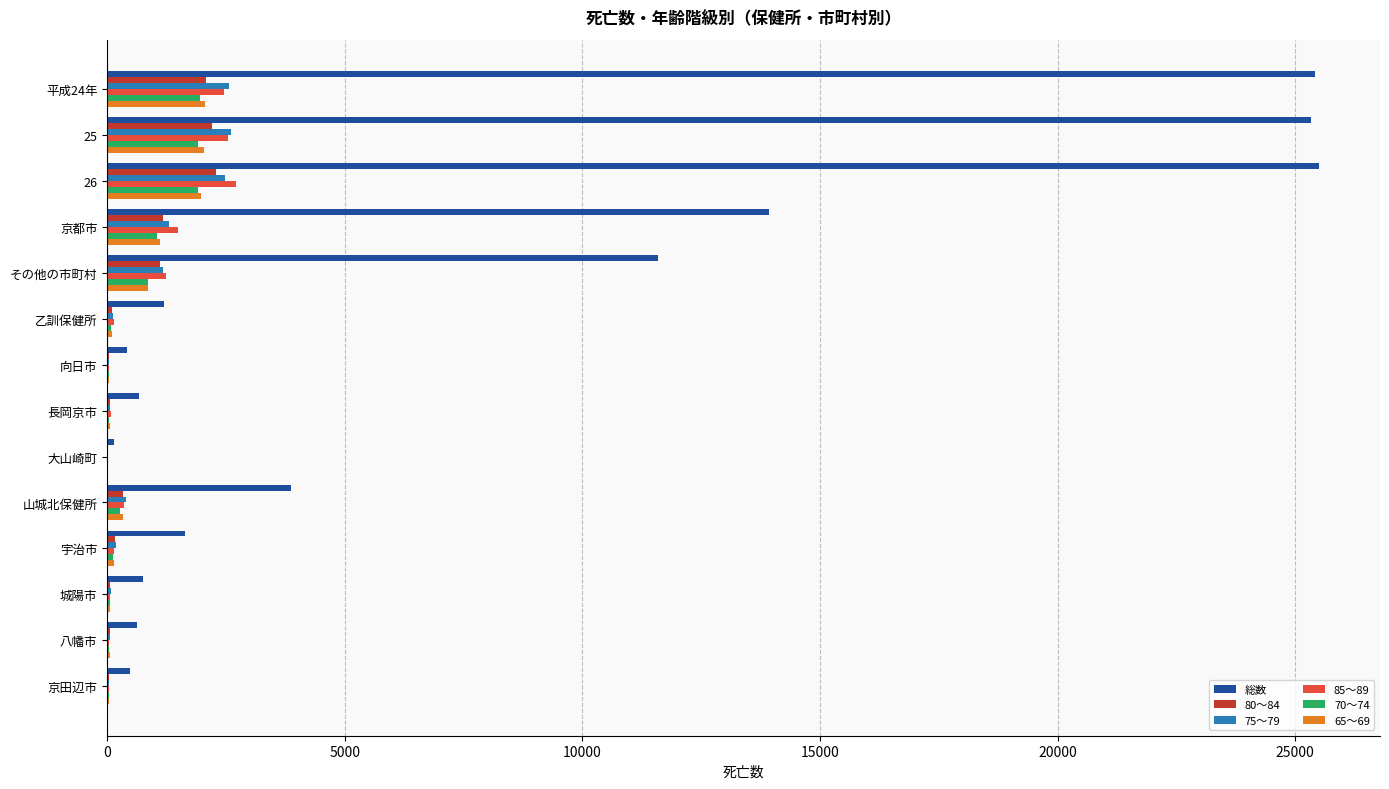

The value of 80～84 at 25 is 2204. True or false?

True